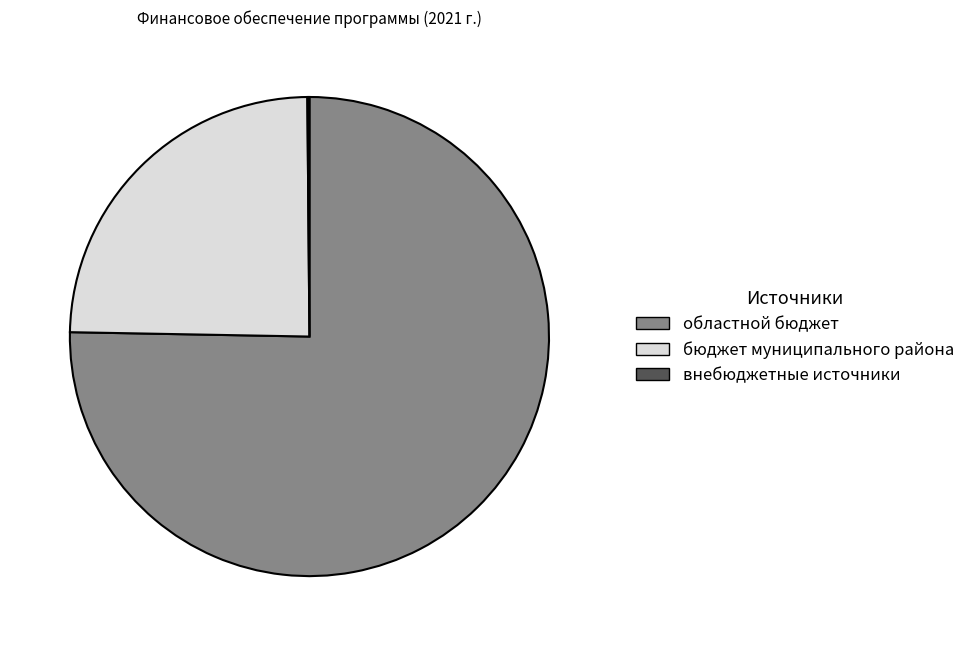

The областной бюджет slice represents 75% of the pie. True or false?

True